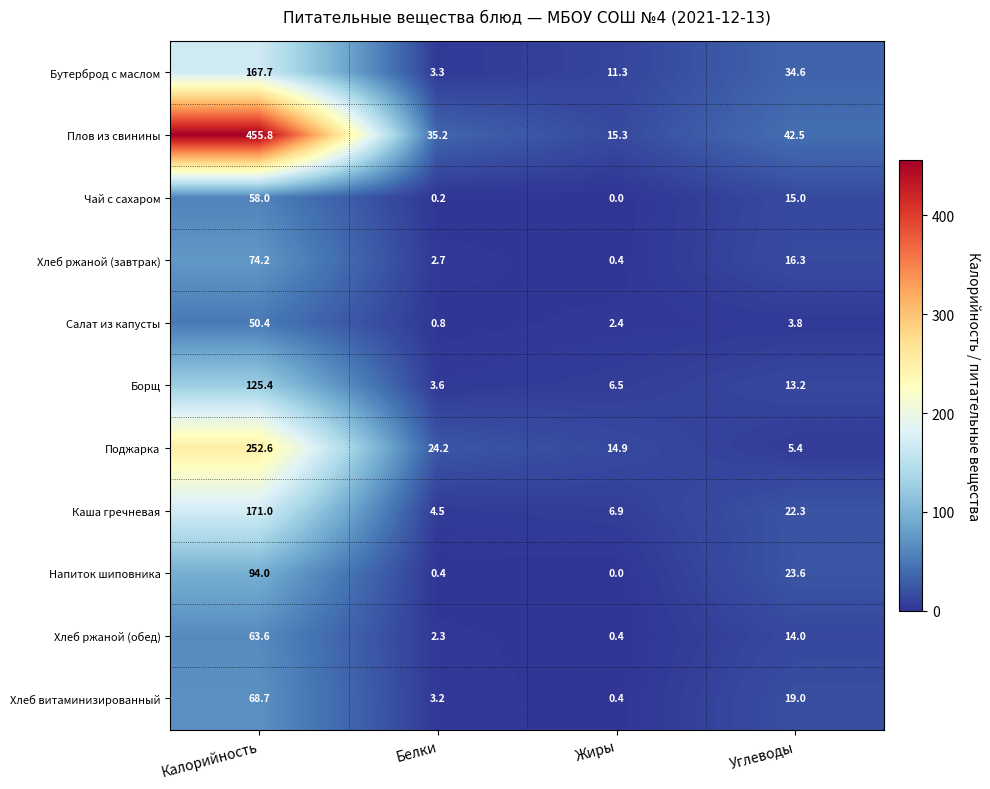

Is it true that Поджарка equals 139.8 at Калорийность?

False